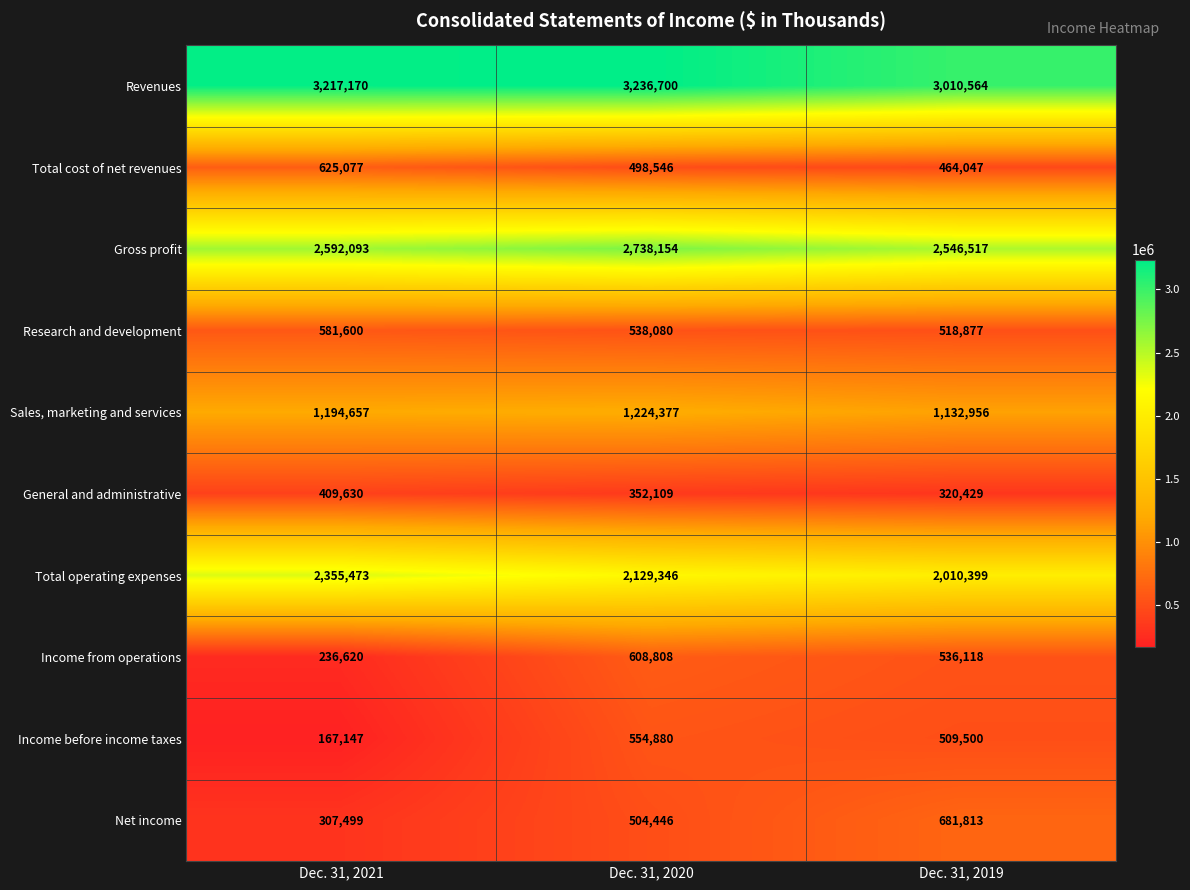

The Income from operations series shows 608808 at Dec. 31, 2020. True or false?

True